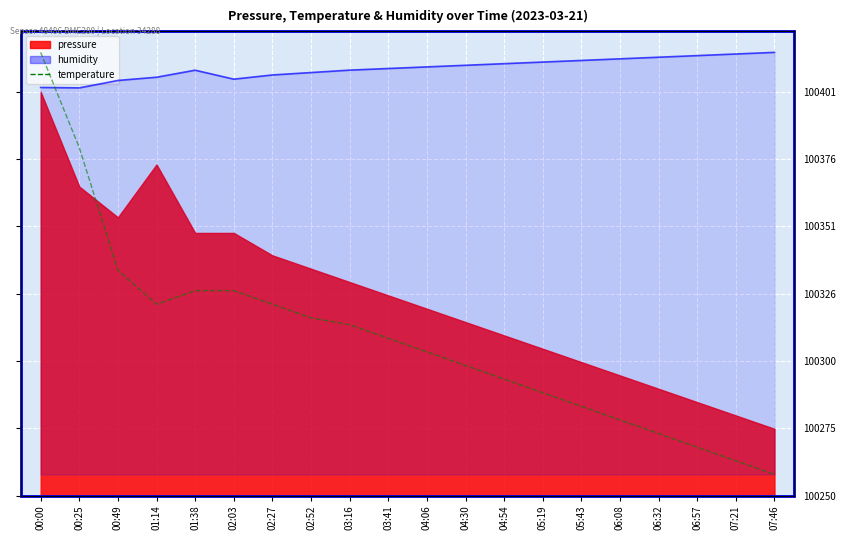

What is the difference between the maximum and minimum values in the temperature series?

0.6